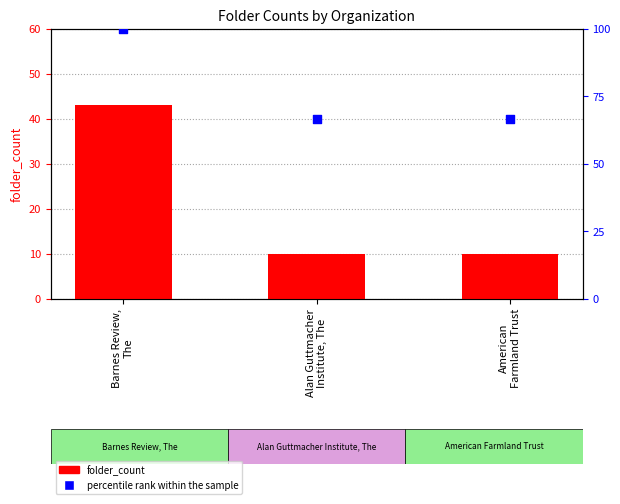

Which series has the largest total across all categories?

percentile rank within the sample